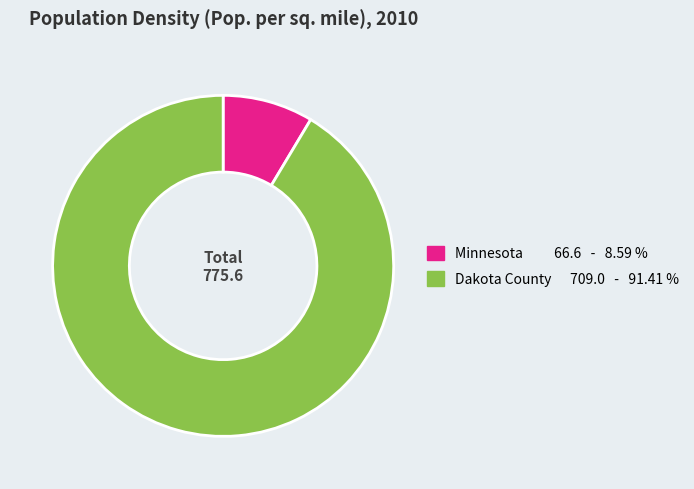

Do Minnesota and Dakota County together represent more than half of the pie?

Yes